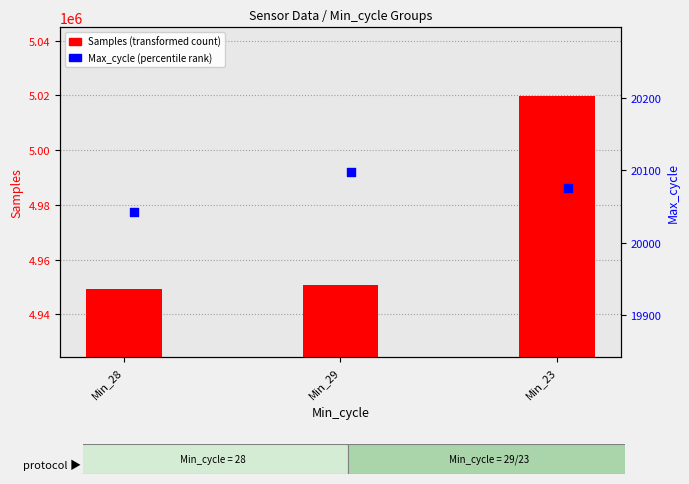

What are all the series names shown in the legend?

Samples, Max_cycle